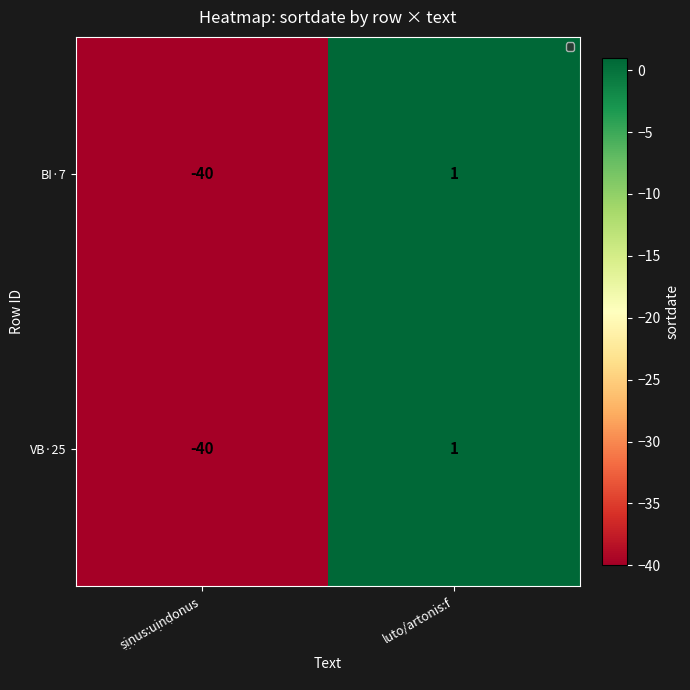

Reading right to left, list all the values displayed in this chart.

BI·7: 1	-40
VB·25: 1	-40